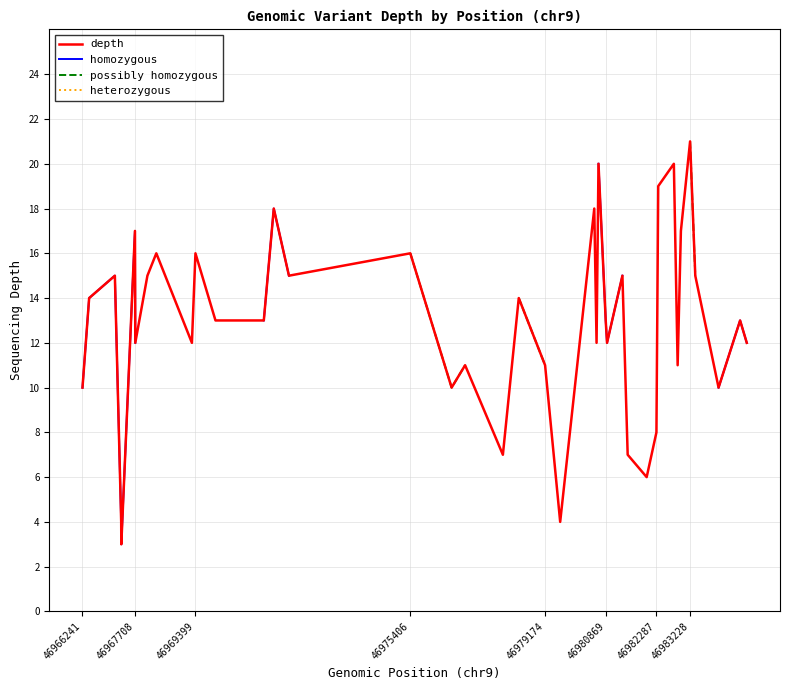

At which label does possibly homozygous reach its minimum?

46966241